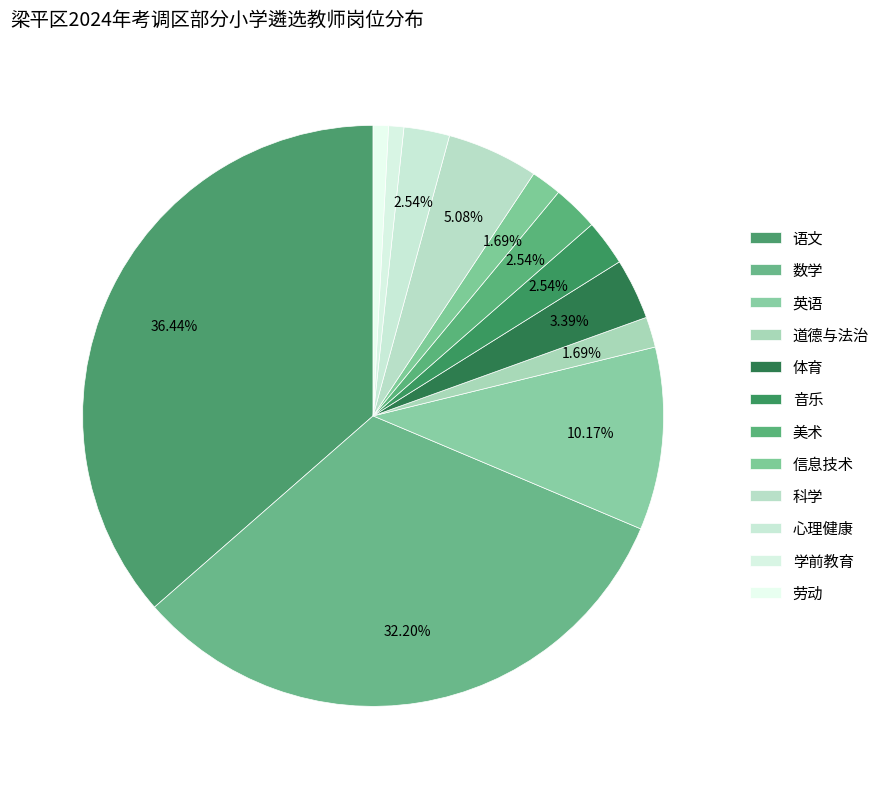

Is there any slice that represents more than half of the pie?

No